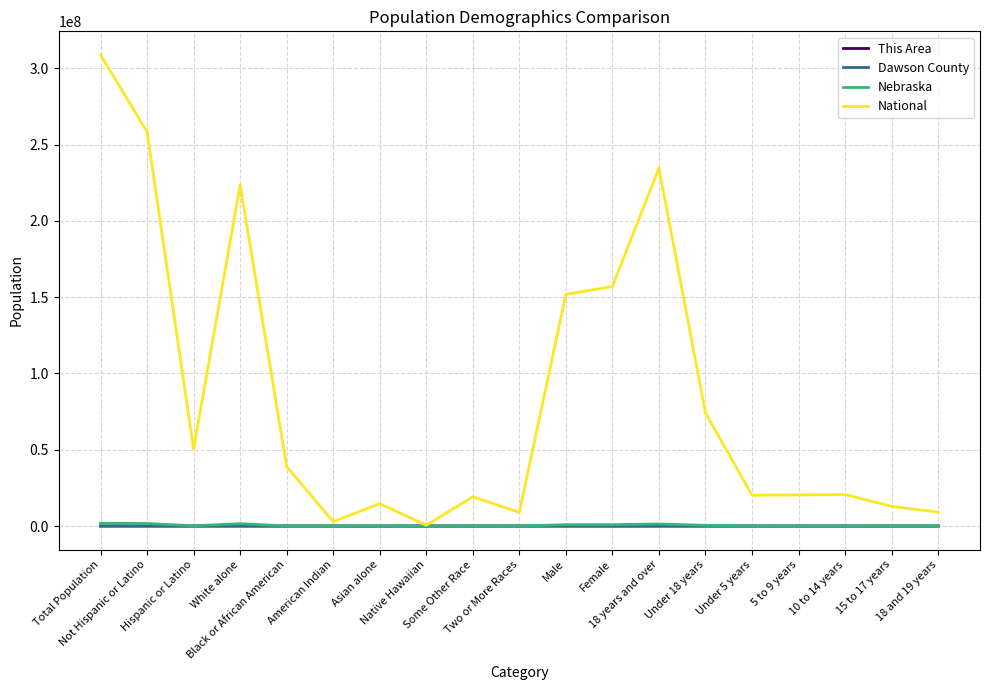

Which series has the largest total across all categories?

National